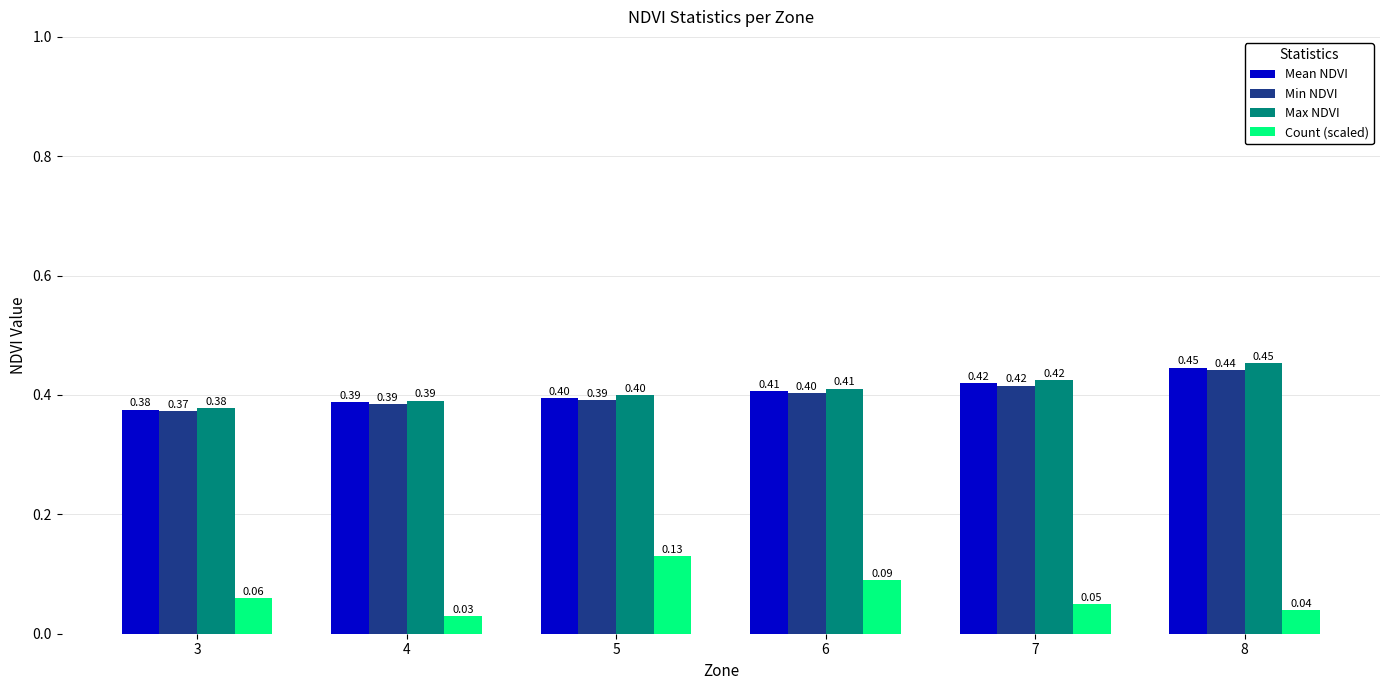

What is the total value across all series at 6?

1.3